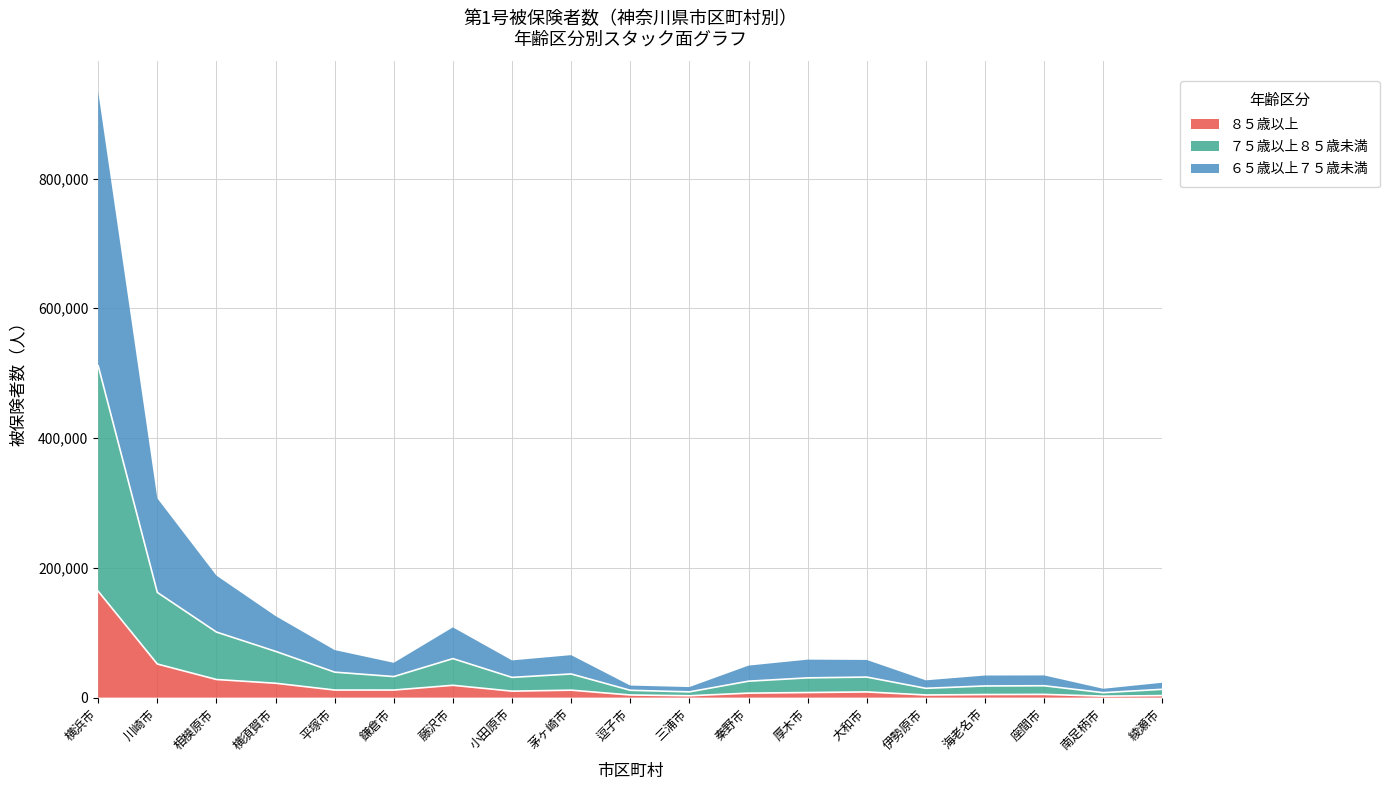

At which category does ７５歳以上８５歳未満 reach its first local peak?

藤沢市